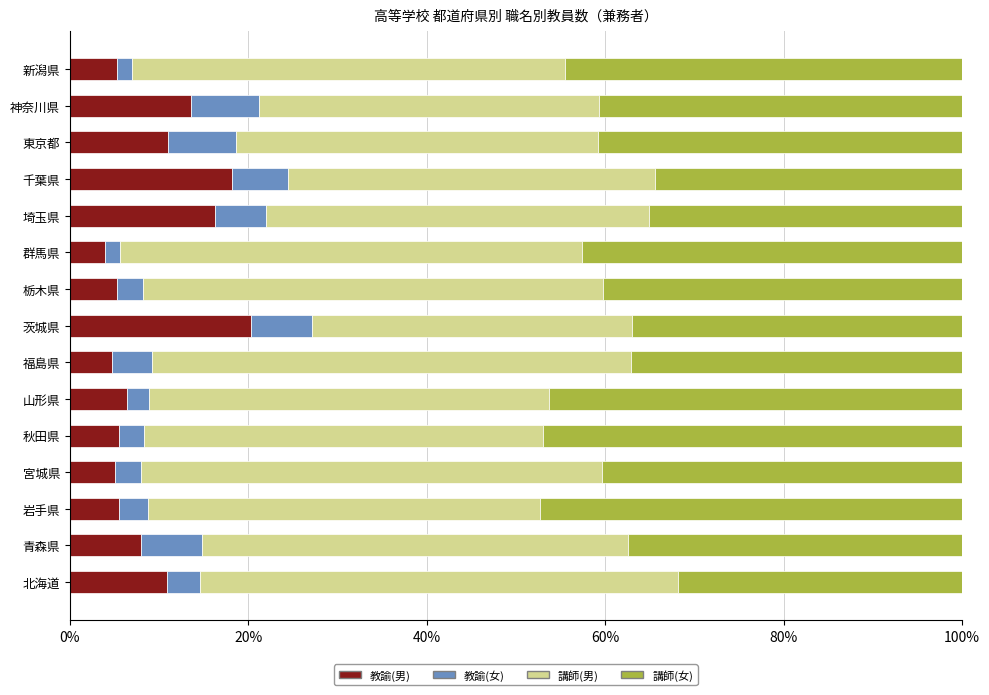

What is the total value across all series at 茨城県?

100.0